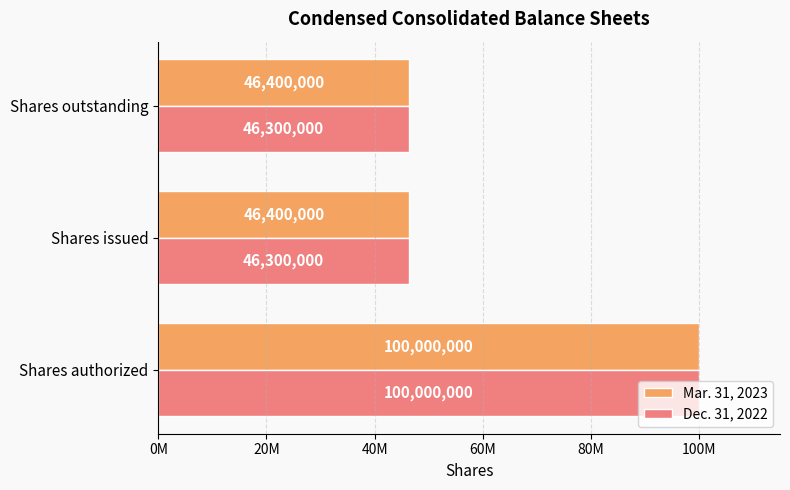

What are all the series names shown in the legend?

Mar. 31, 2023, Dec. 31, 2022